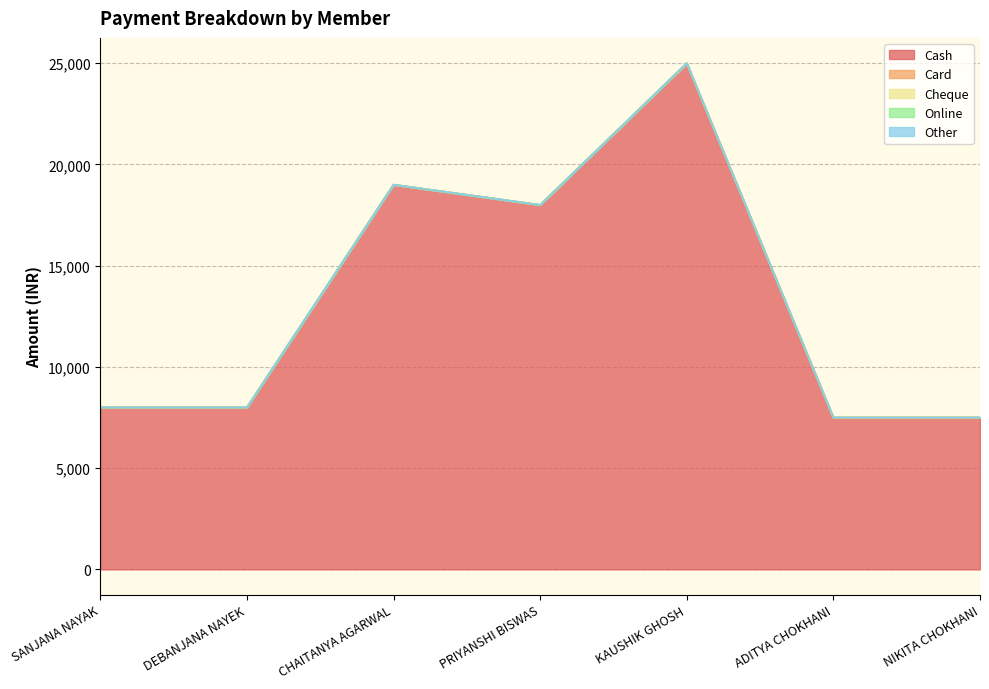

Rank the series by their maximum value, from lowest to highest.

Card, Cheque, Online, Other, Cash